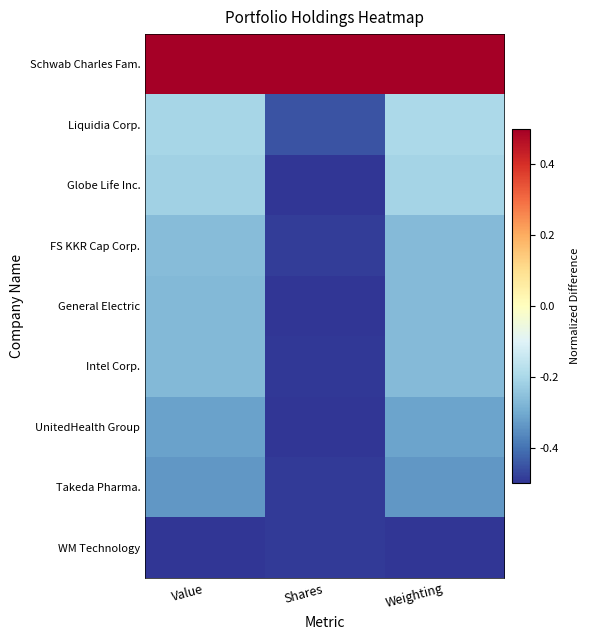

Which has a higher value, Weighting or Value?

Weighting